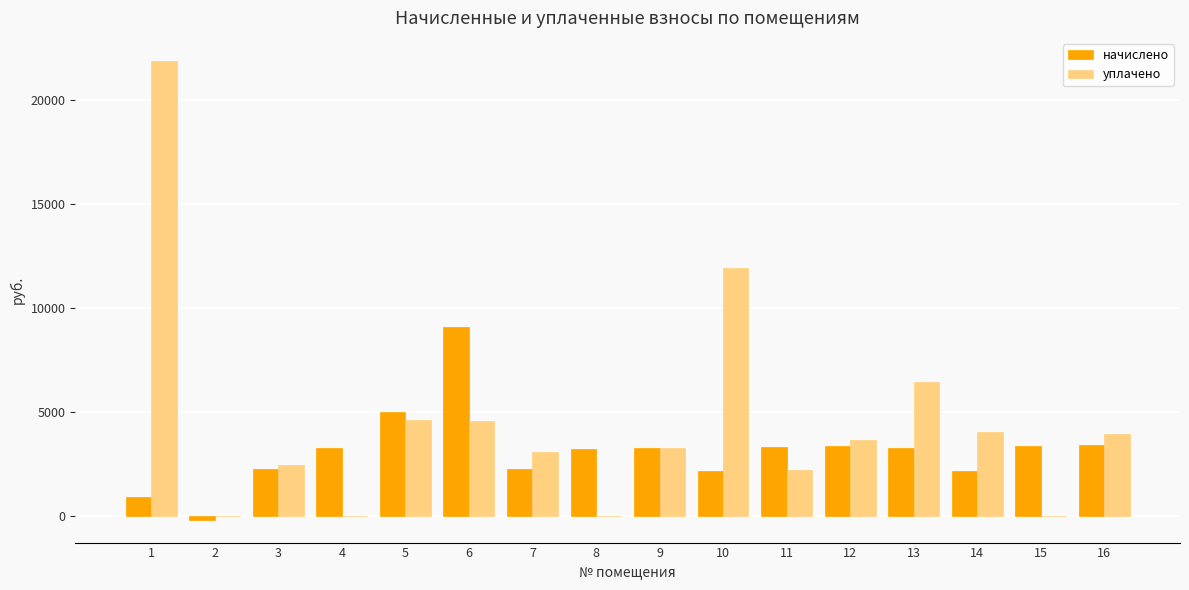

What is the greatest value displayed?

21869.0